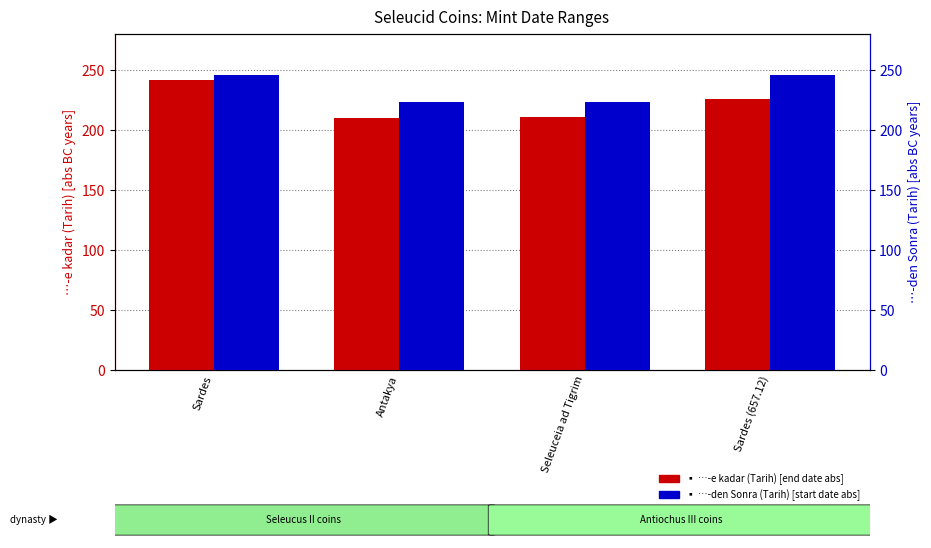

Reading left to right, extract all data points from this chart.

…-e kadar (Tarih) [abs value]: Sardes=242	Antakya=210	Seleuceia ad Tigrim=211	Sardes (657.12)=226
…-den Sonra (Tarih) [abs value]: Sardes=246	Antakya=223	Seleuceia ad Tigrim=223	Sardes (657.12)=246